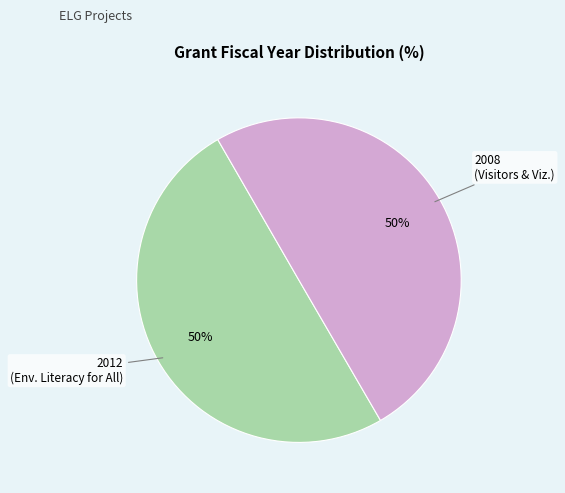

To the nearest percent, what is the average slice percentage?

50%